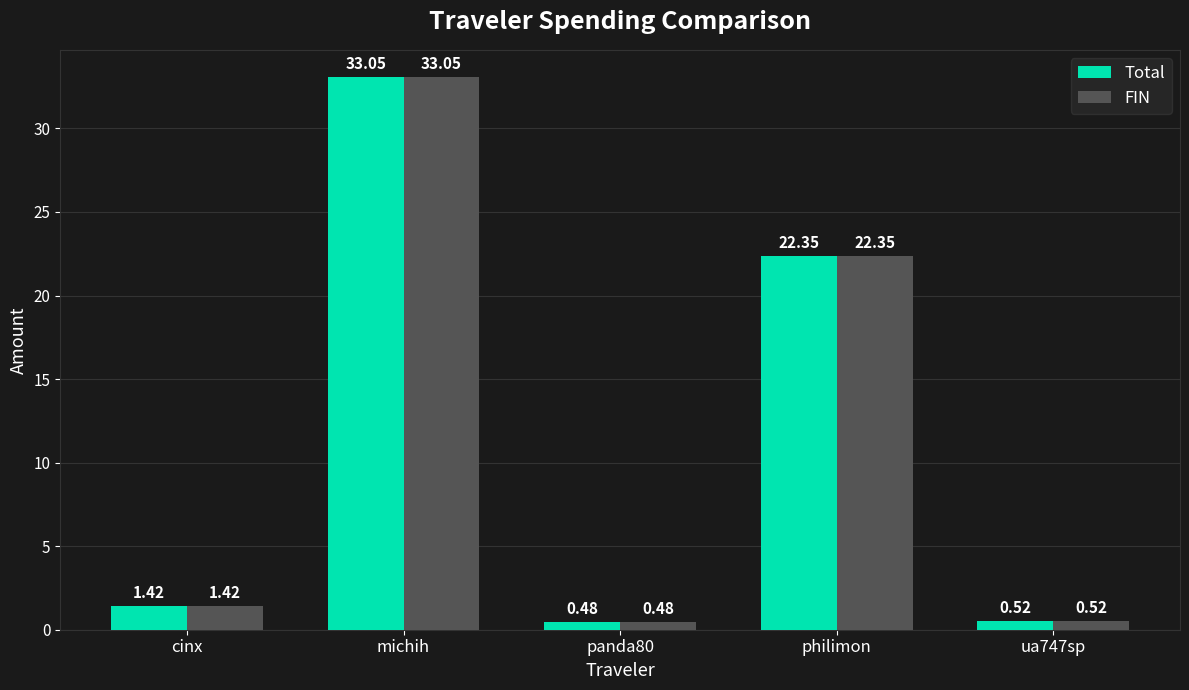

What is the difference between the maximum and minimum values in the Total series?

32.6